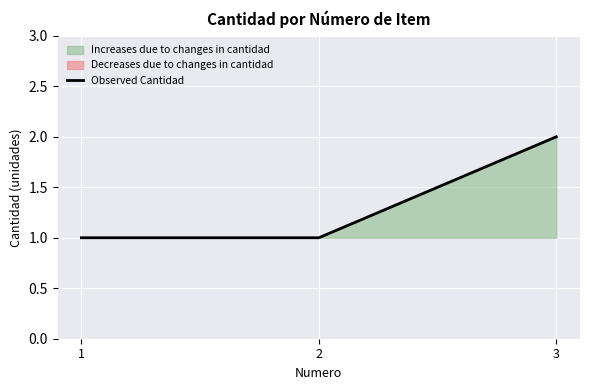

What is the maximum value shown in the chart?

2